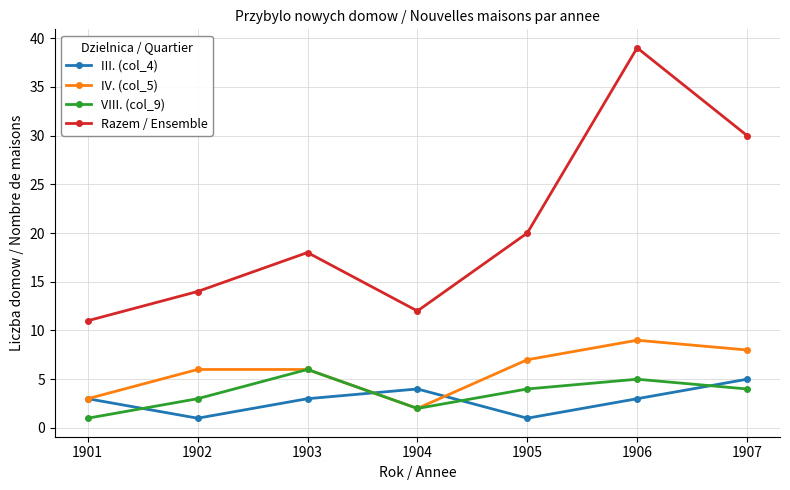

How many intersections are there between III. (col_4) and VIII. (col_9)?

4